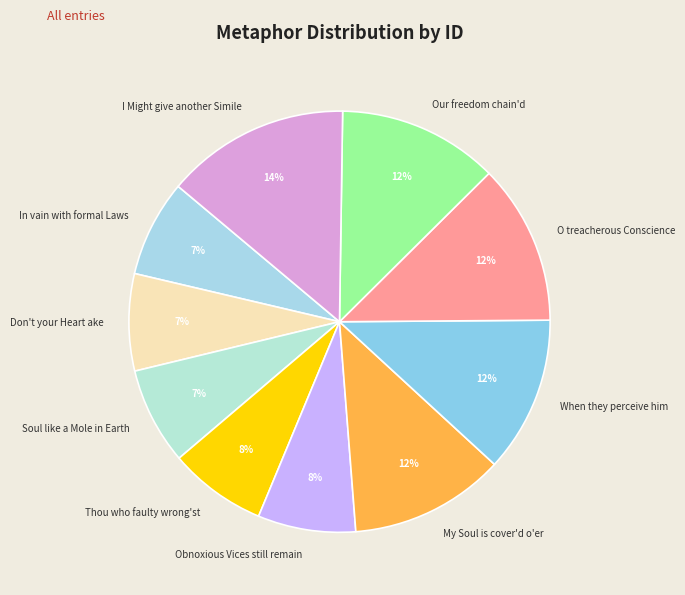

True or false: Thou who faulty wrong'st accounts for 8% of the total.

True